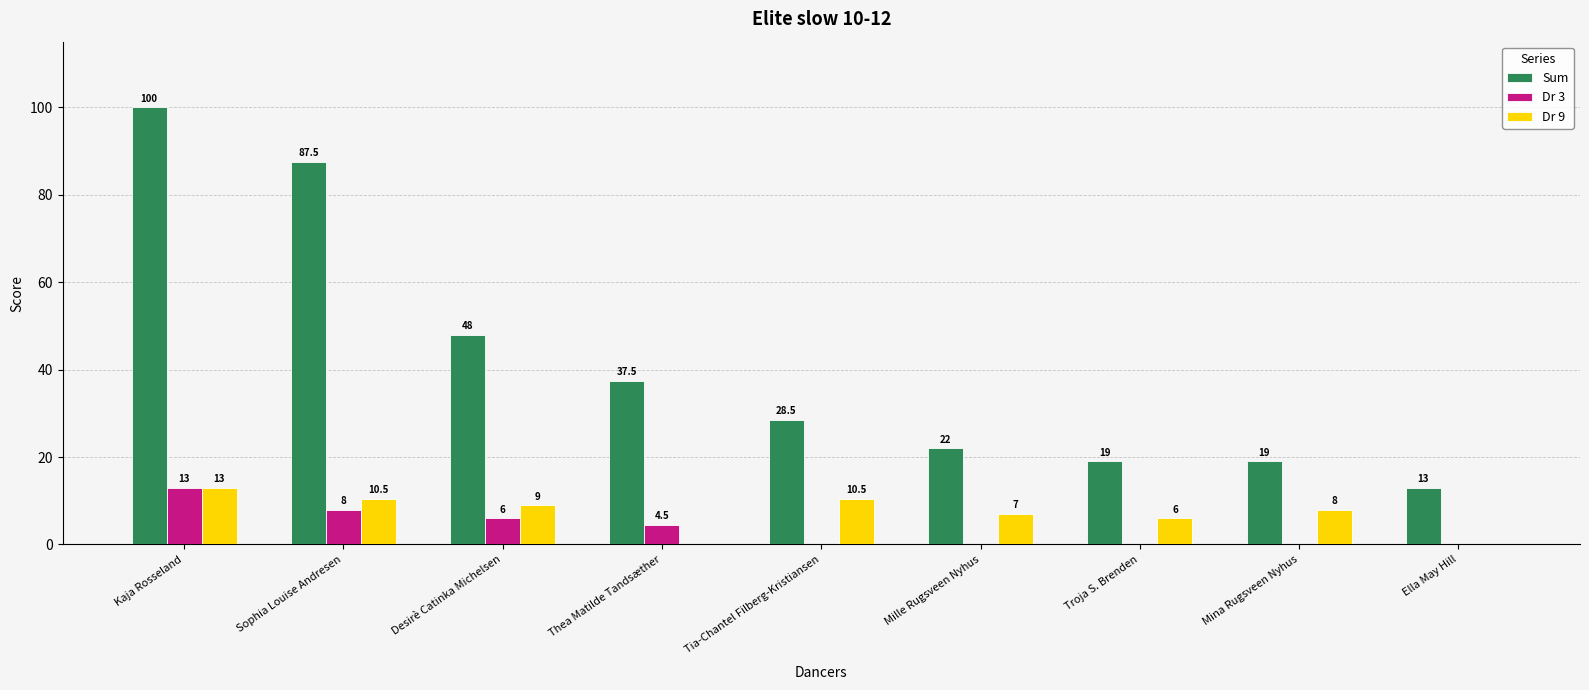

Reading right to left, what are all the values shown in this chart?

Sum: 13.0	19.0	19.0	22.0	28.5	37.5	48.0	87.5	100.0
Dr 3: 0.0	0.0	0.0	0.0	0.0	4.5	6.0	8.0	13.0
Dr 9: 0.0	8.0	6.0	7.0	10.5	0.0	9.0	10.5	13.0